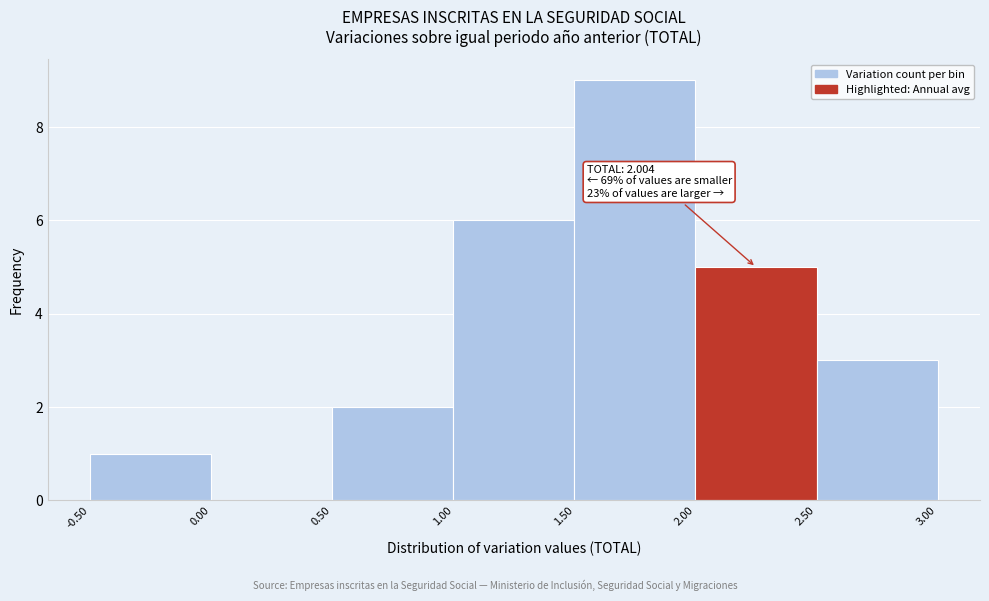

Which range on the x-axis has the tallest bar?

1.50 to 2.00